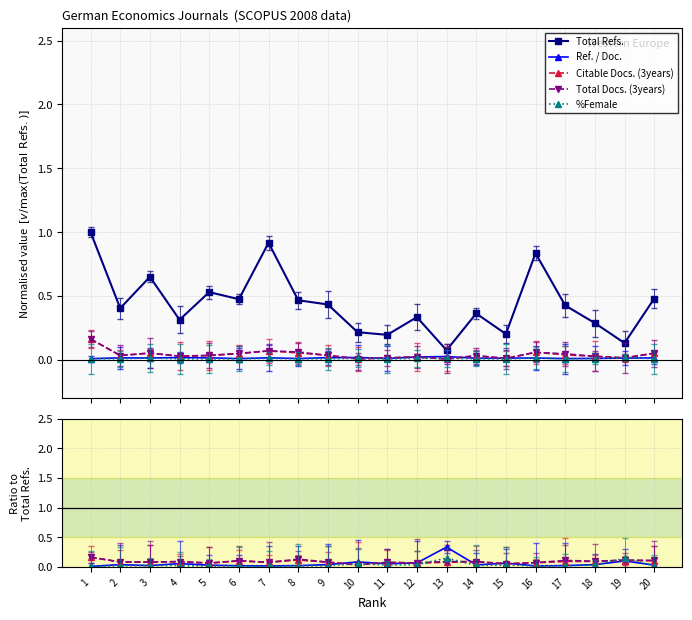

Is it true that Total Refs. equals 0.5 at 4?

False